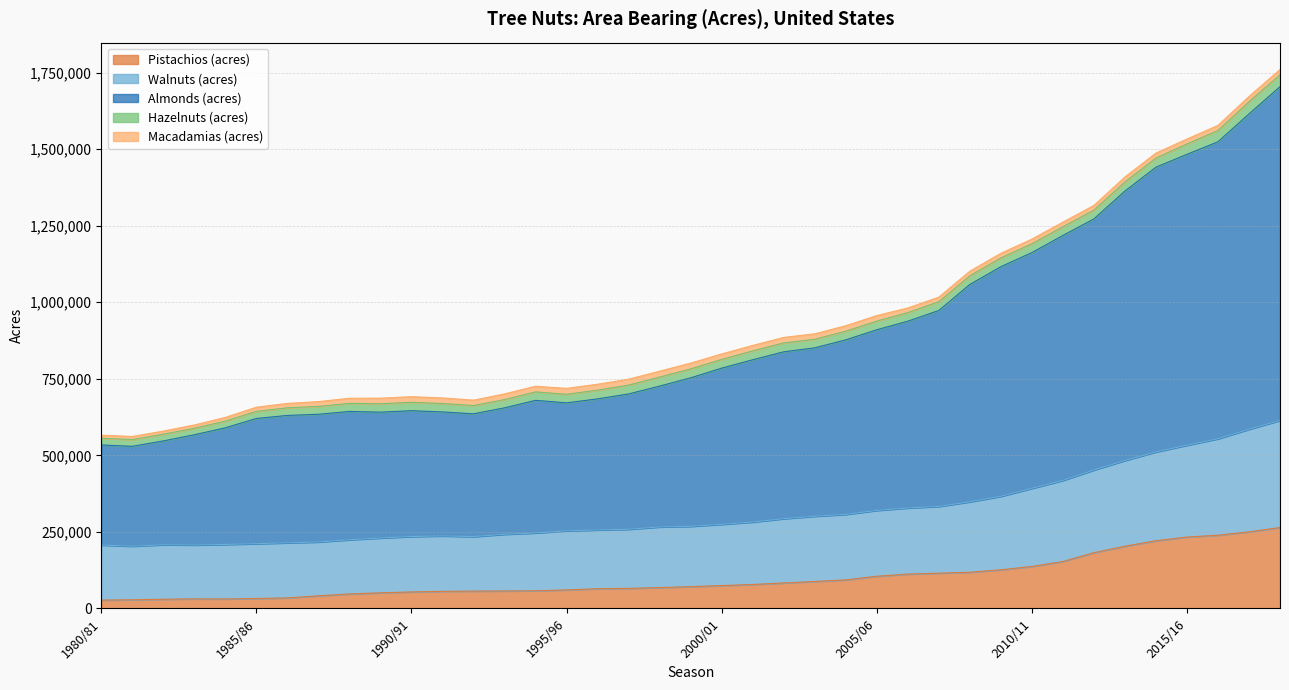

What is the highest value of the Pistachios (acres) series?

264000